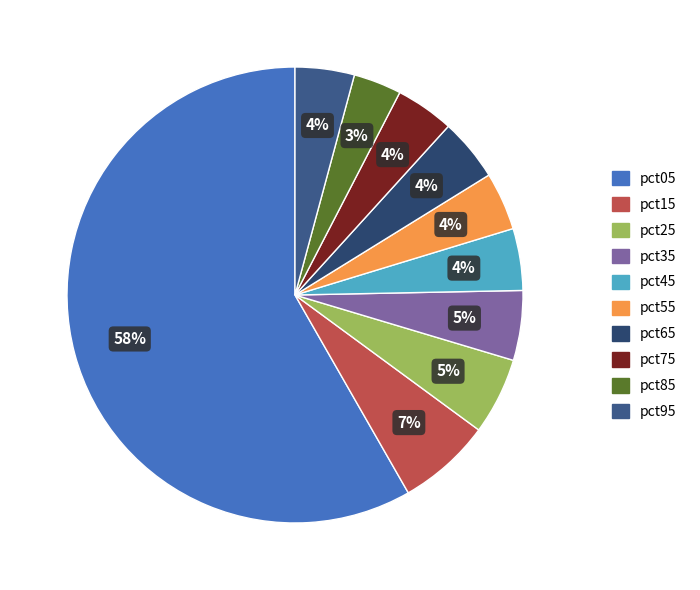

How many segments does this pie chart have?

10